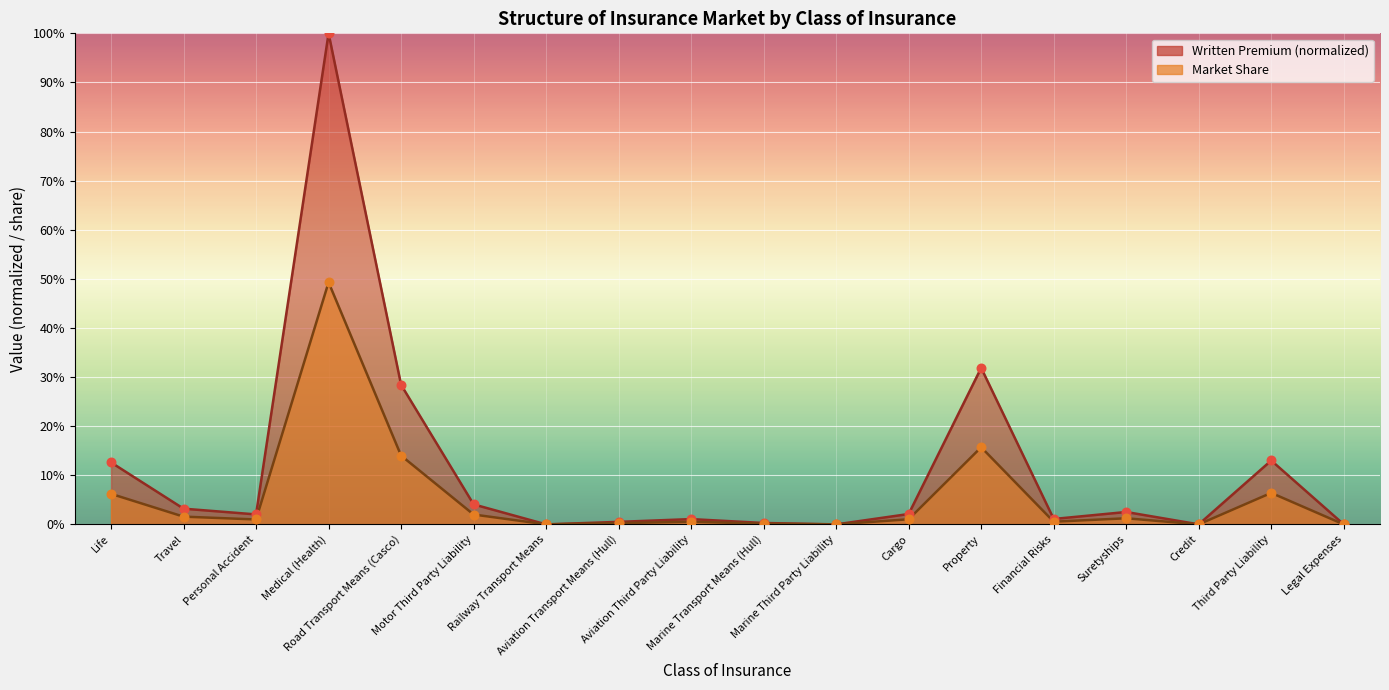

What are all the series names shown in the legend?

Written Premium (normalized) line, Market Share line